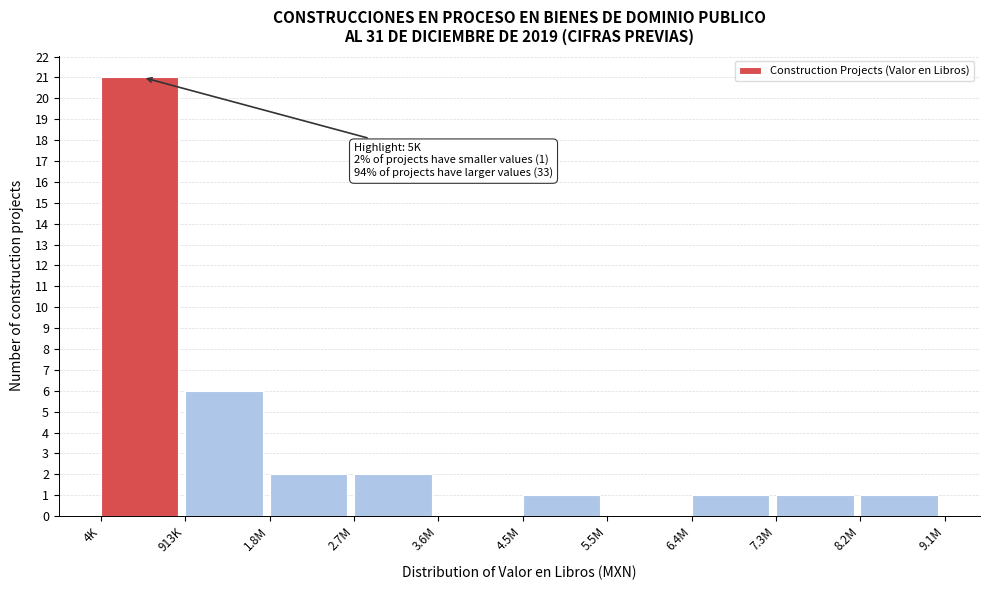

Reading left to right, what are all the values shown in this chart?

4K=21	913K=6	1.8M=2	2.7M=2	3.6M=0	4.5M=1	5.5M=0	6.4M=1	7.3M=1	8.2M=1